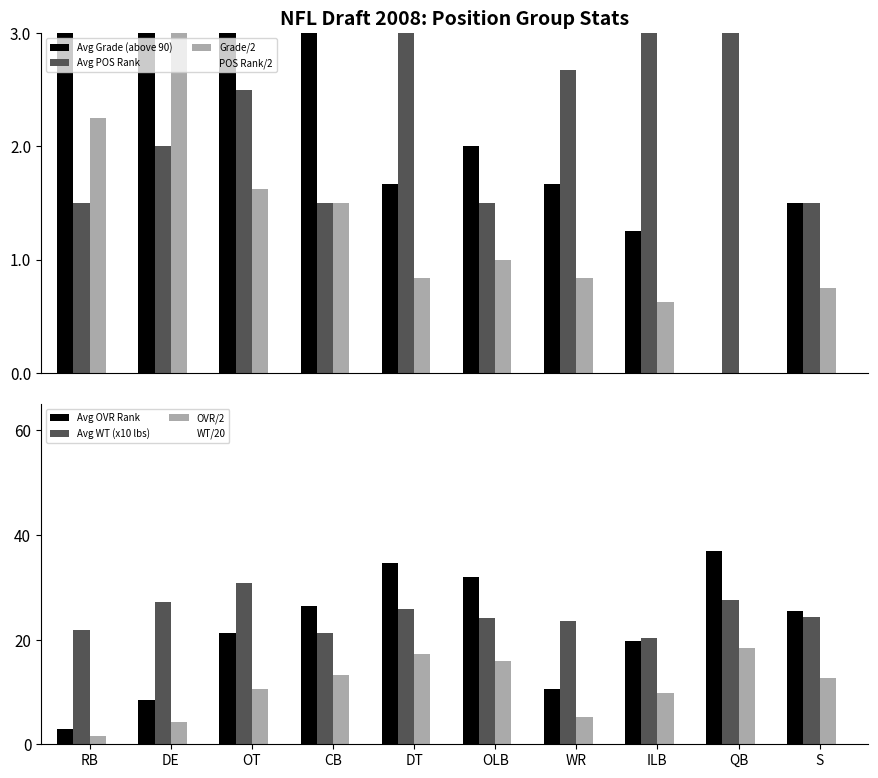

Reading right to left, what are all the values shown in this chart?

Avg OVR Rank: S=25.5	QB=37.0	ILB=19.7	WR=10.5	OLB=32.0	DT=34.7	CB=26.5	OT=21.2	DE=8.5	RB=3.0
Avg WT: S=24.2	QB=27.6	ILB=20.3	WR=23.6	OLB=24.2	DT=25.9	CB=21.4	OT=30.9	DE=27.1	RB=21.8
Avg GRADE: S=1.5	QB=-1.0	ILB=1.2	WR=1.7	OLB=2.0	DT=1.7	CB=3.0	OT=3.2	DE=6.3	RB=4.5
Avg POS Rank: S=1.5	QB=3.5	ILB=3.2	WR=2.7	OLB=1.5	DT=3.3	CB=1.5	OT=2.5	DE=2.0	RB=1.5